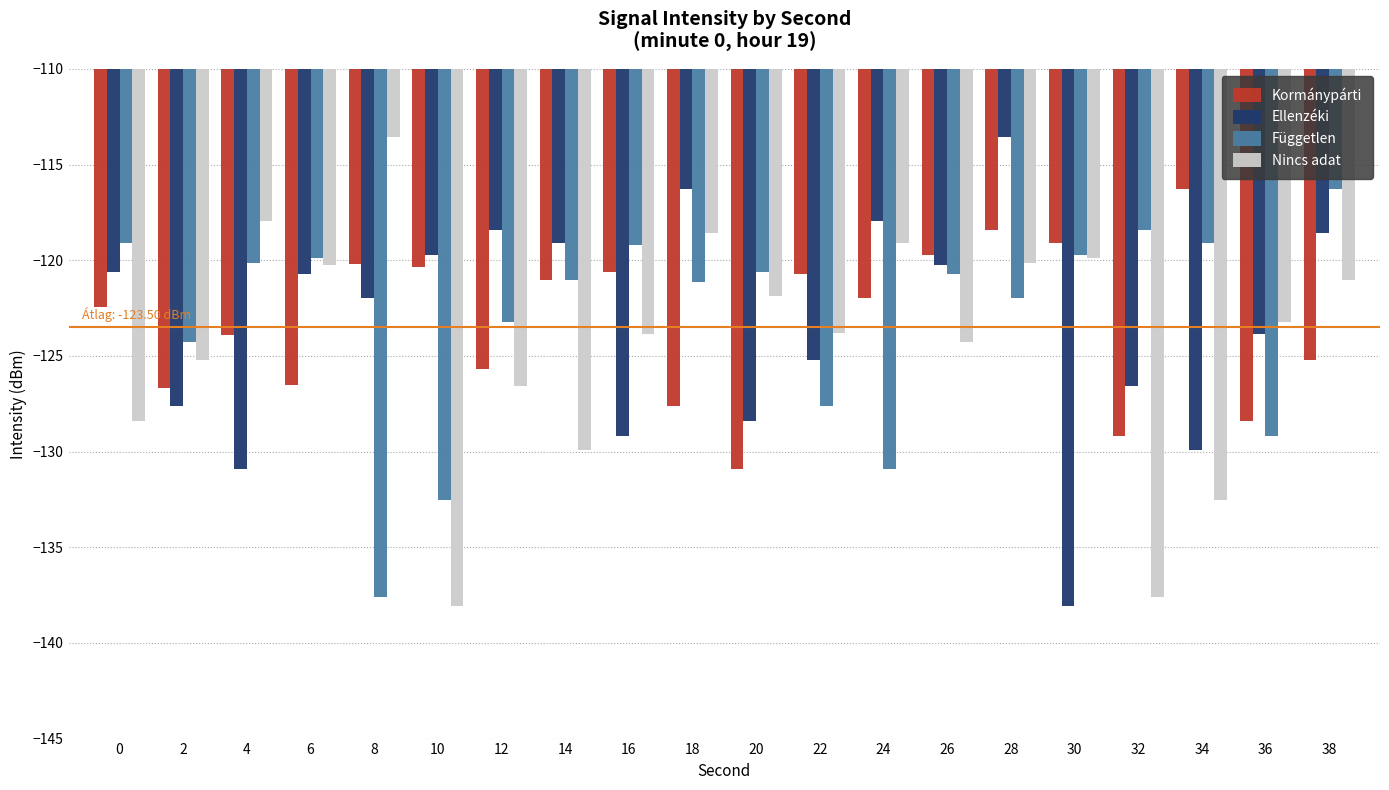

How many data points does each series have?

20